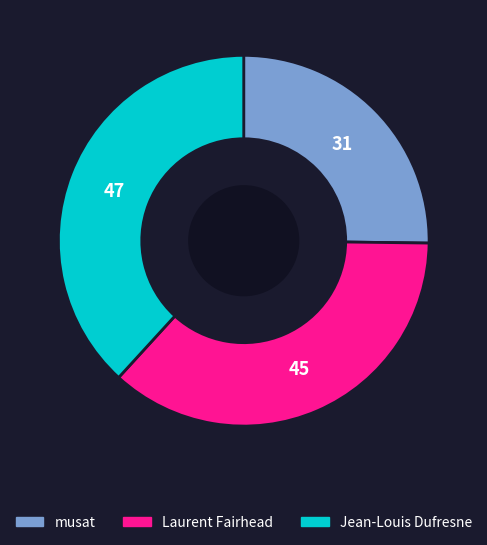

Is musat the majority of the pie?

No